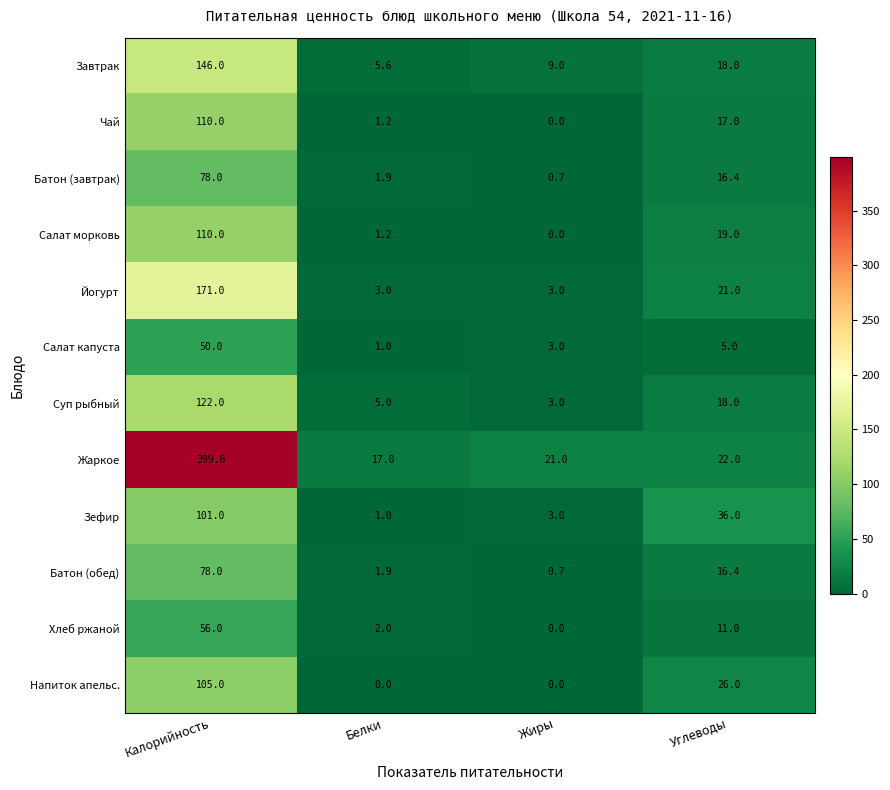

True or false: Чай has a value of 2.1 at Белки.

False